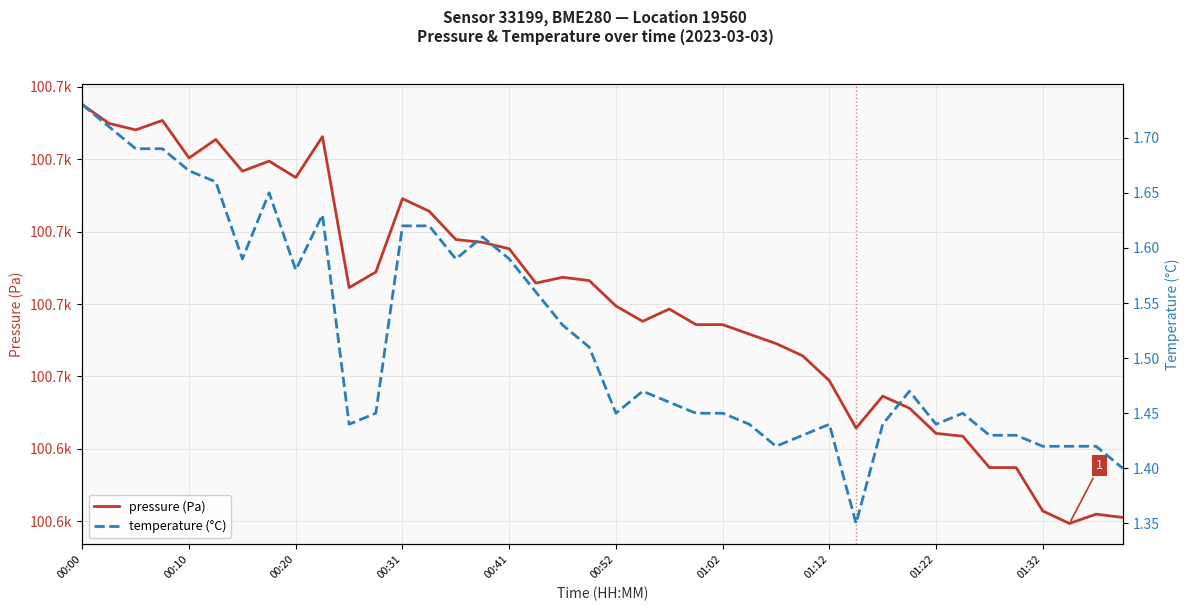

The temperature (°C) series shows 0.6 at 00:41. True or false?

False